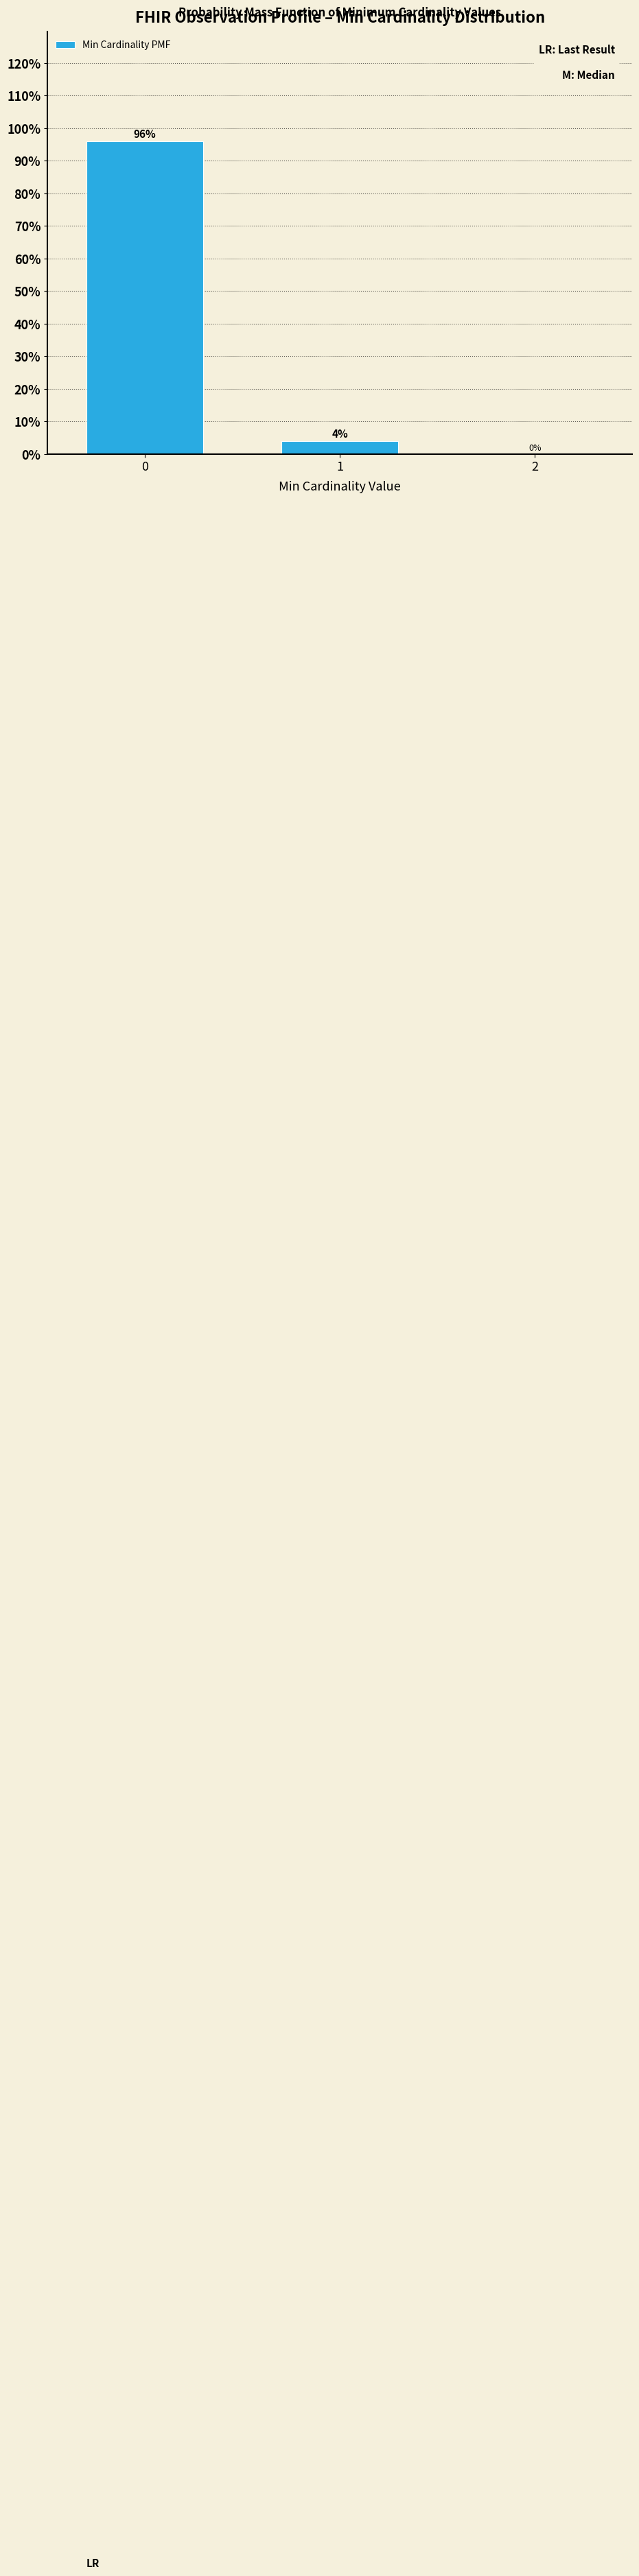

Reading left to right, what are all the values shown in this chart?

0=96	1=4	2=0